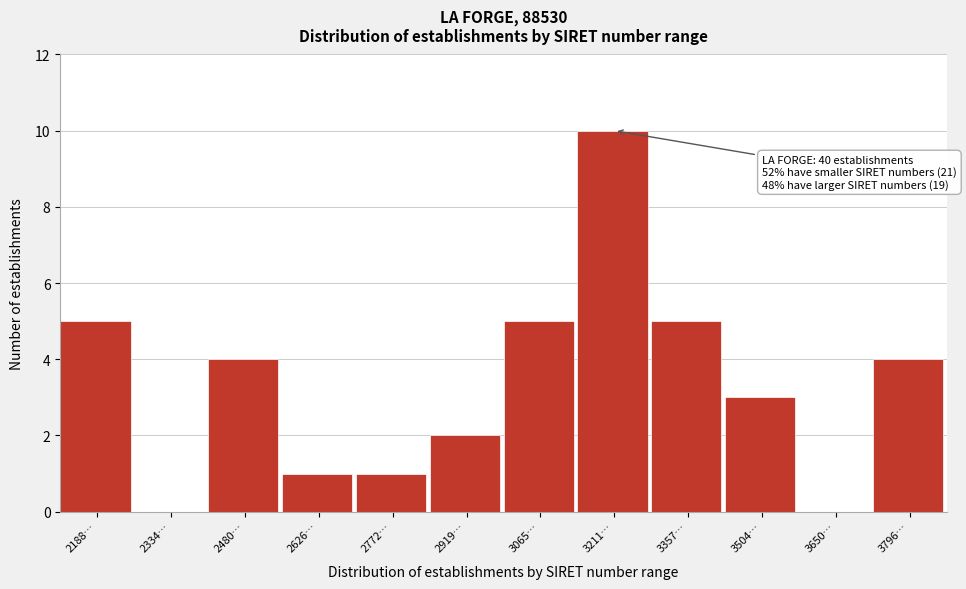

Reading left to right, what are all the values shown in this chart?

2188…=5	2334…=0	2480…=4	2626…=1	2772…=1	2919…=2	3065…=5	3211…=10	3357…=5	3504…=3	3650…=0	3796…=4